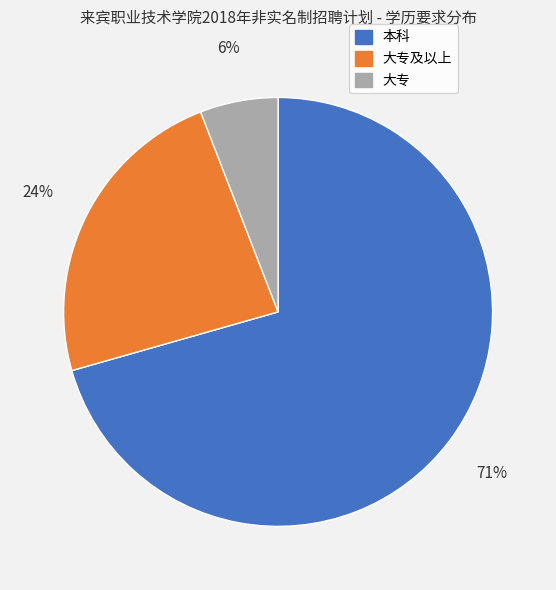

True or false: 大专及以上 accounts for 11% of the total.

False